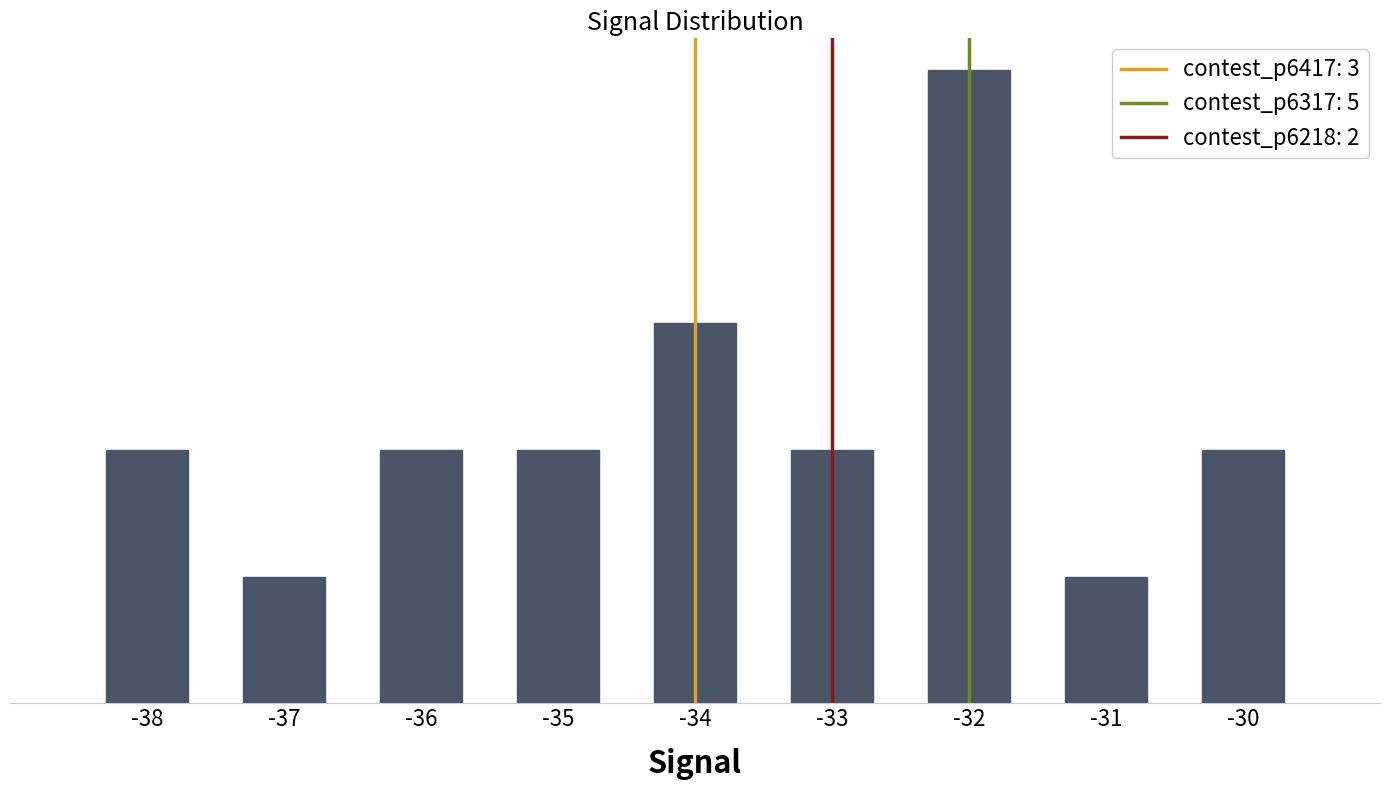

Reading left to right, list all the values displayed in this chart.

2	1	2	2	3	2	5	1	2